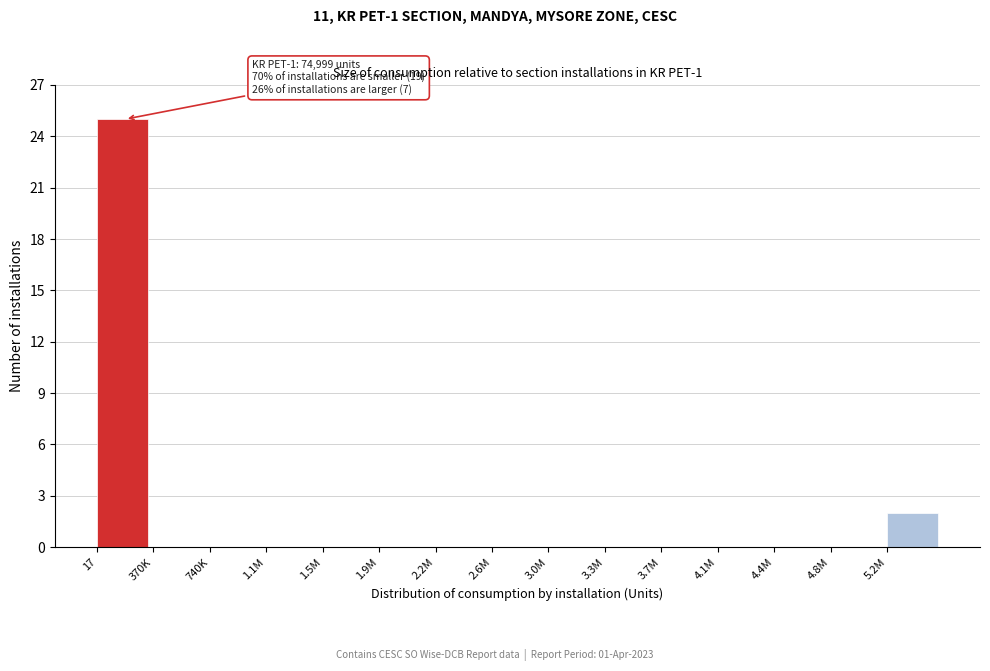

Reading right to left, transcribe all the data shown in this chart.

5.2M=2	4.8M=0	4.4M=0	4.1M=0	3.7M=0	3.3M=0	3.0M=0	2.6M=0	2.2M=0	1.9M=0	1.5M=0	1.1M=0	740K=0	370K=0	17=25